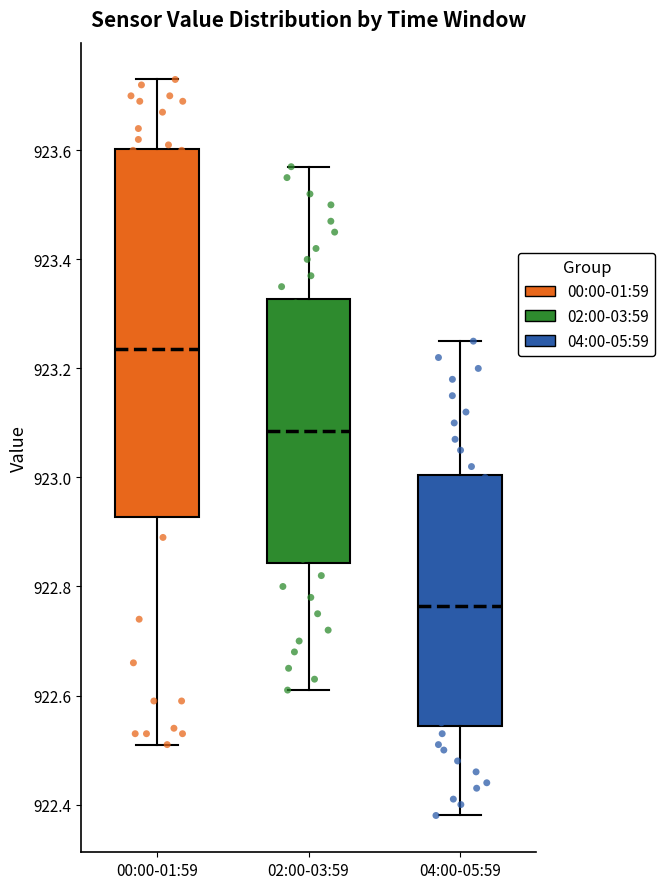

Reading left to right, transcribe this box plot: for each box, give where its median line is, the range the box spans, and where its two whiskers end, as read against the y-axis. The values are not printed on the chart, so give them approximately, as read against the axis.

00:00-01:59: median 923.24, box 922.92 to 923.60, whiskers 922.52 to 923.74
02:00-03:59: median 923.08, box 922.84 to 923.32, whiskers 922.62 to 923.58
04:00-05:59: median 922.76, box 922.54 to 923.00, whiskers 922.38 to 923.26